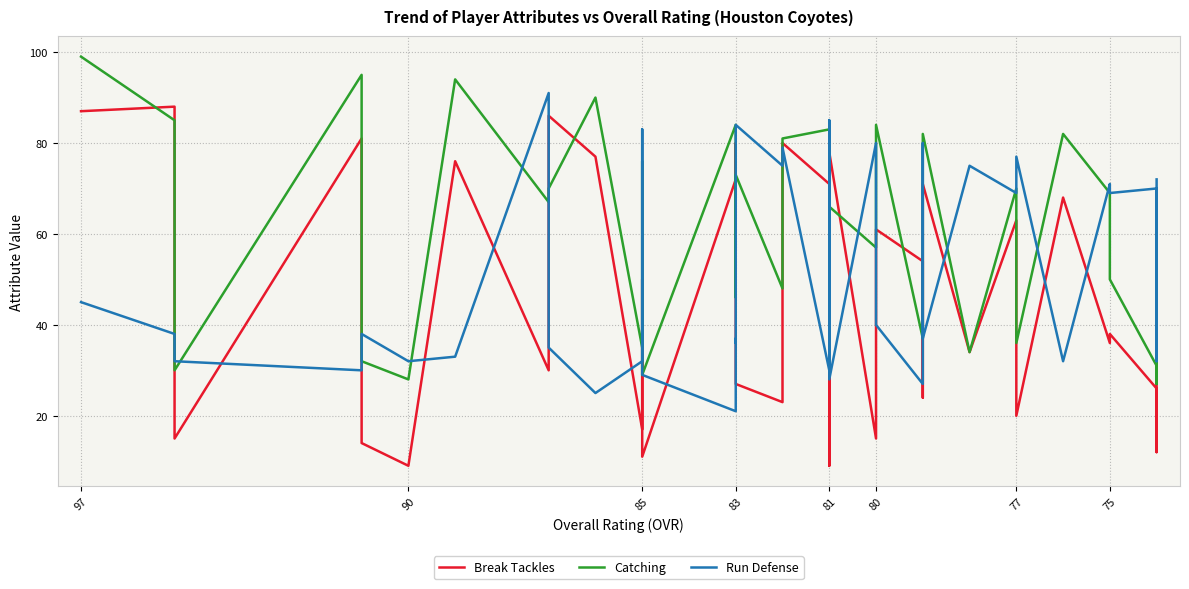

Which series has the widest spread of values?

Break Tackles